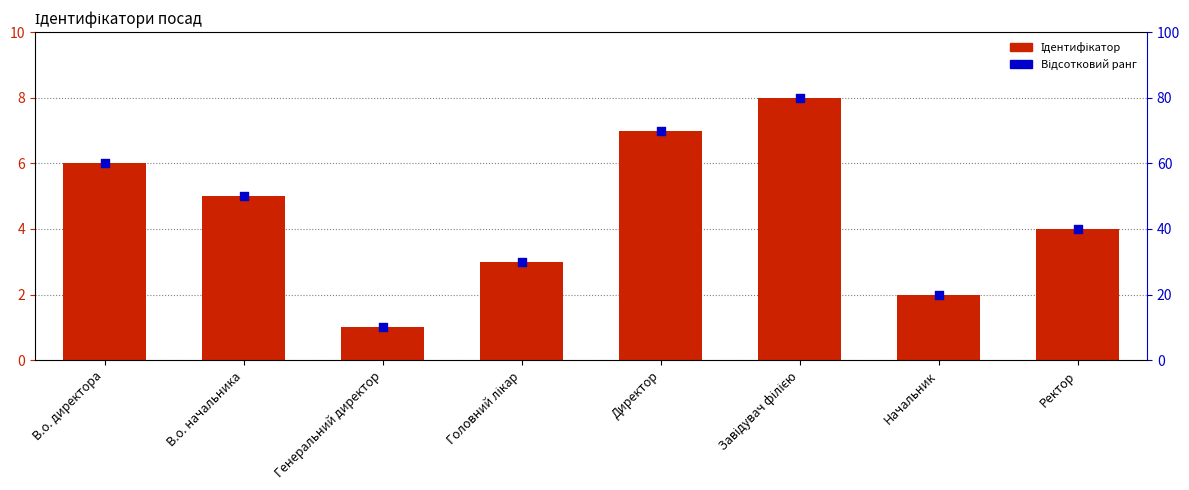

Is the value of Відсотковий ранг at В.о. начальника greater than the value of Ідентифікатор at Завідувач філією?

Yes